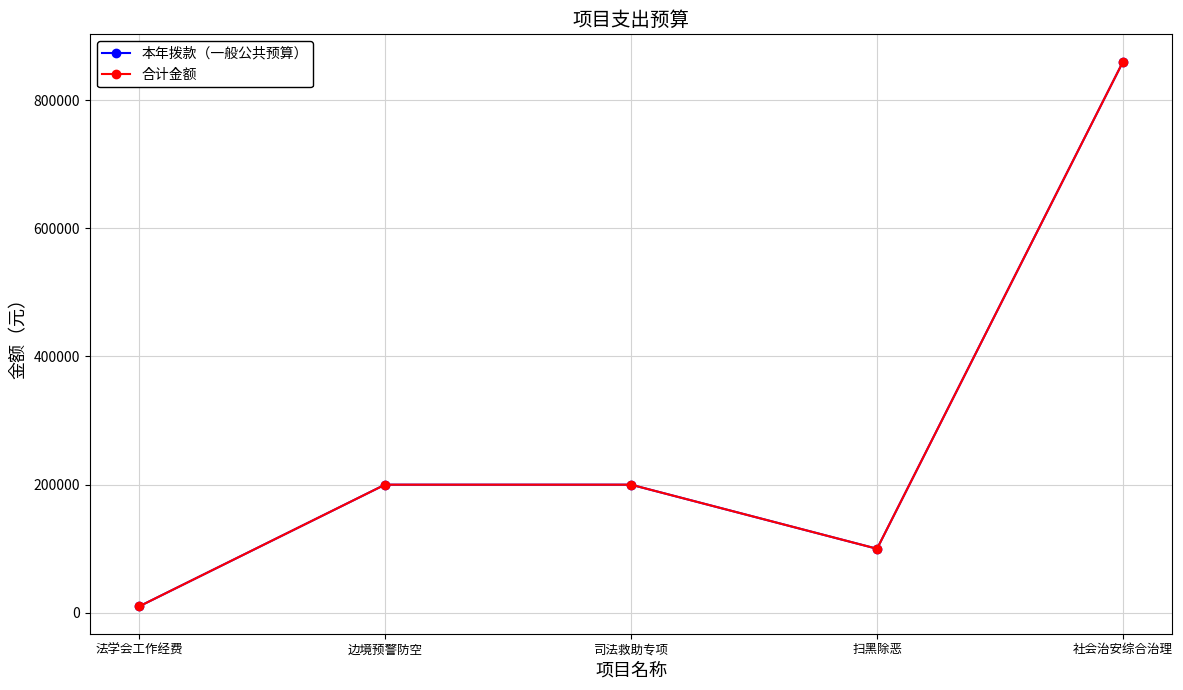

Reading left to right, what are all the values shown in this chart?

本年拨款（一般公共预算）: 法学会工作经费=10000	边境预警防空=200000	司法救助专项=200000	扫黑除恶=100000	社会治安综合治理=860000
合计金额: 法学会工作经费=10000	边境预警防空=200000	司法救助专项=200000	扫黑除恶=100000	社会治安综合治理=860000